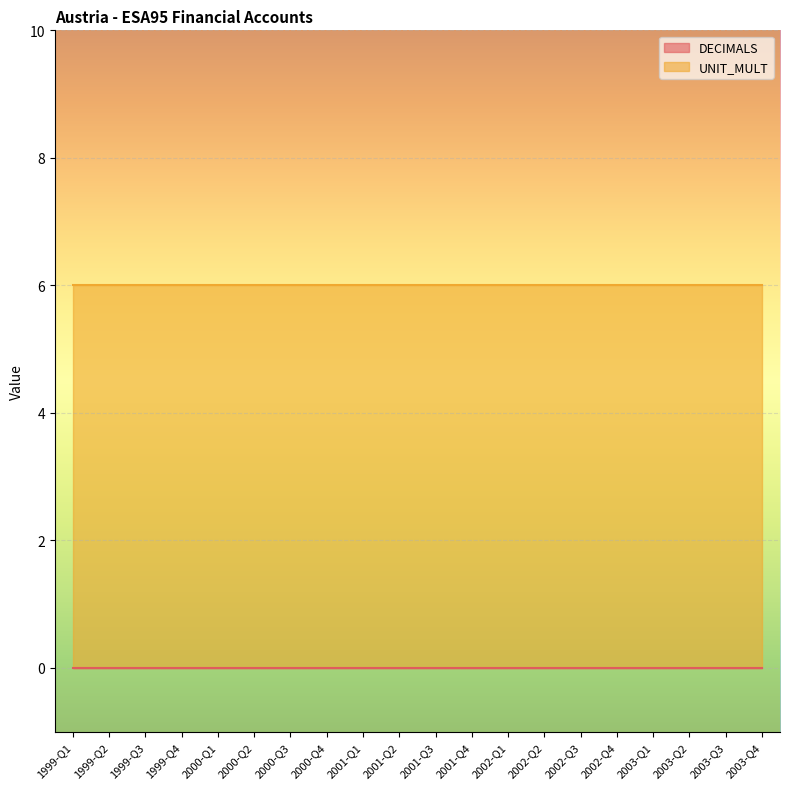

True or false: DECIMALS and UNIT_MULT cross at least once.

False